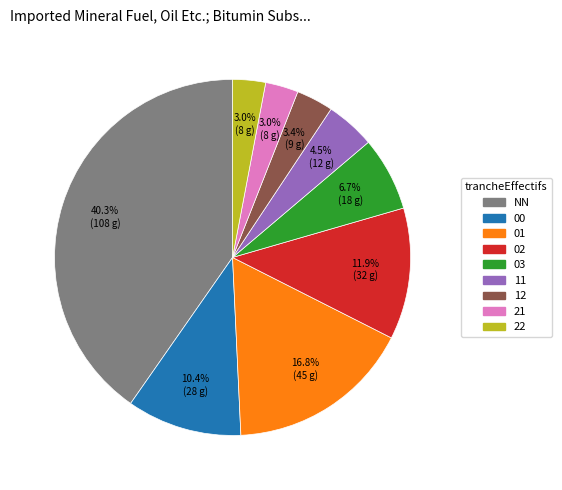

Between 21 and NN, which is larger?

NN